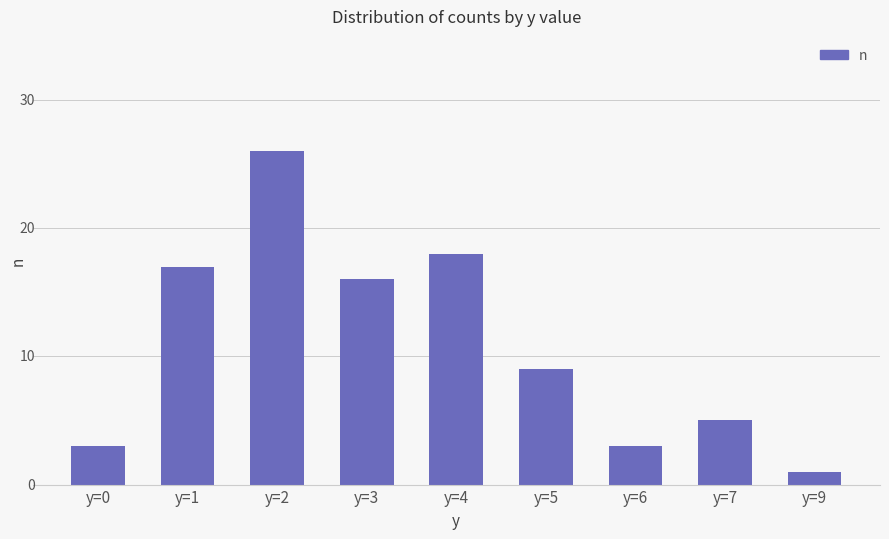

Does the chart contain any negative values?

No